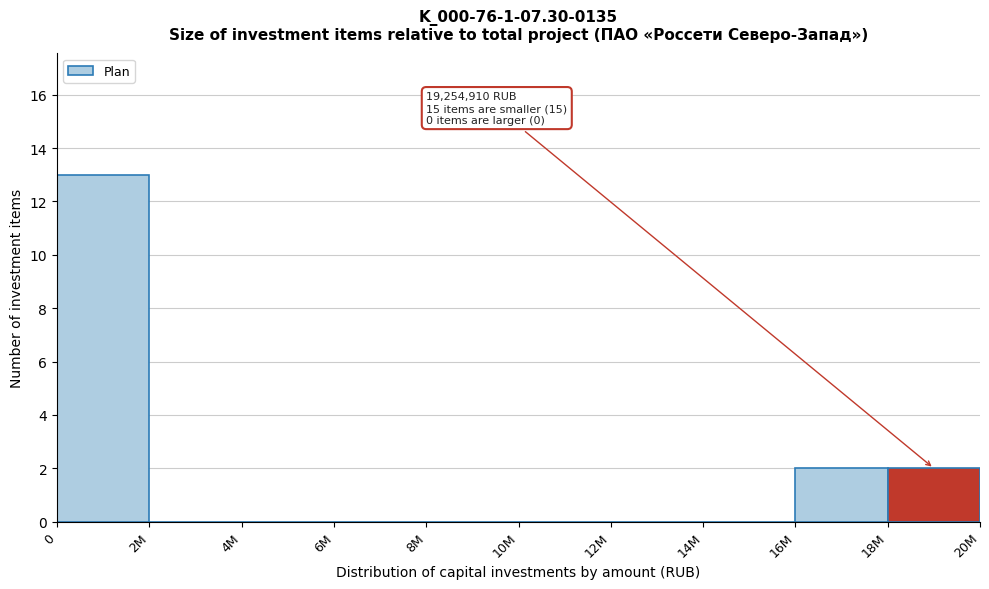

Reading left to right, extract all data points from this chart.

0=13	2M=0	4M=0	6M=0	8M=0	10M=0	12M=0	14M=0	16M=2	18M=2